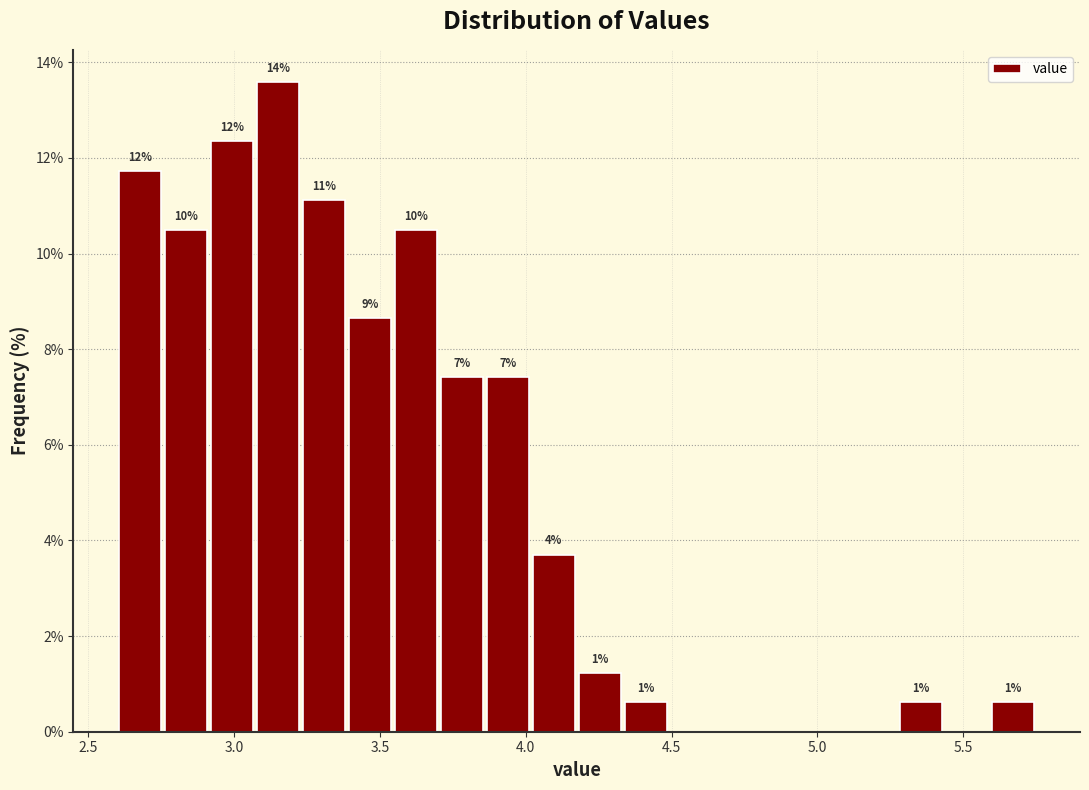

Read against the x-axis, roughly where is the centre of the tallest bar?

3.15